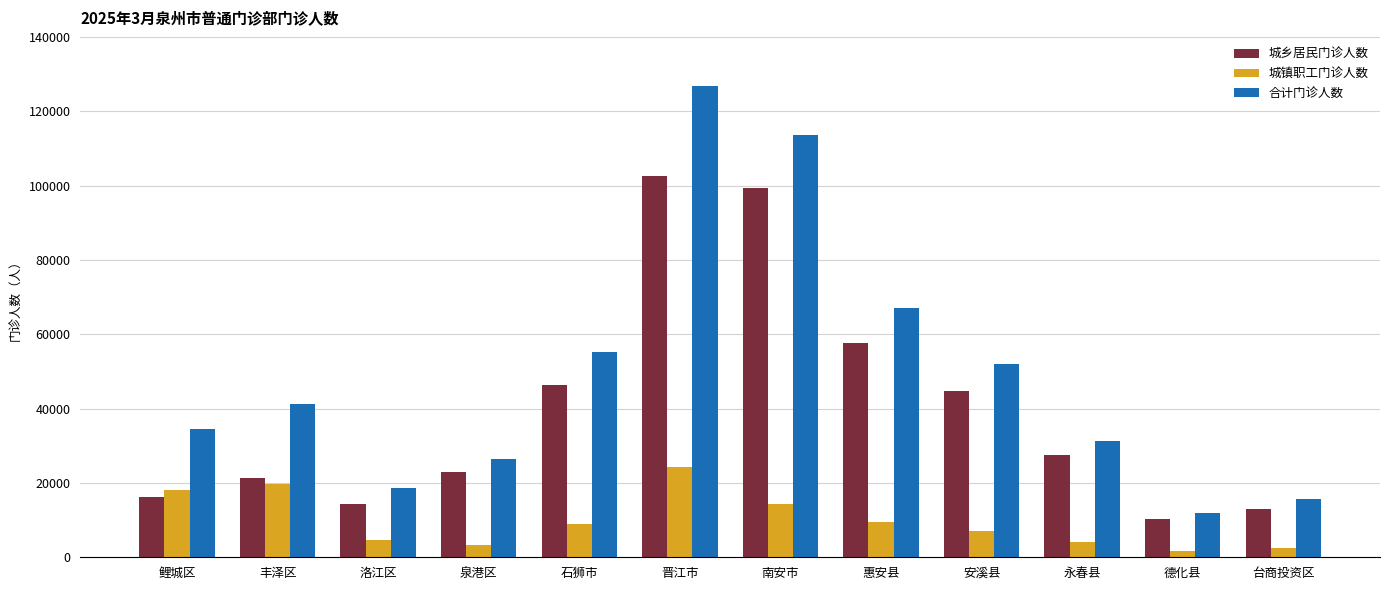

Where does the 城镇职工门诊人数 series first go above 8972?

鲤城区